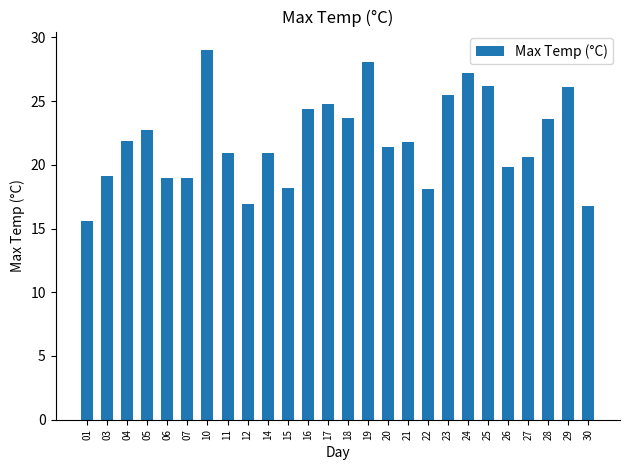

What is the difference between the maximum and second lowest values?

12.2